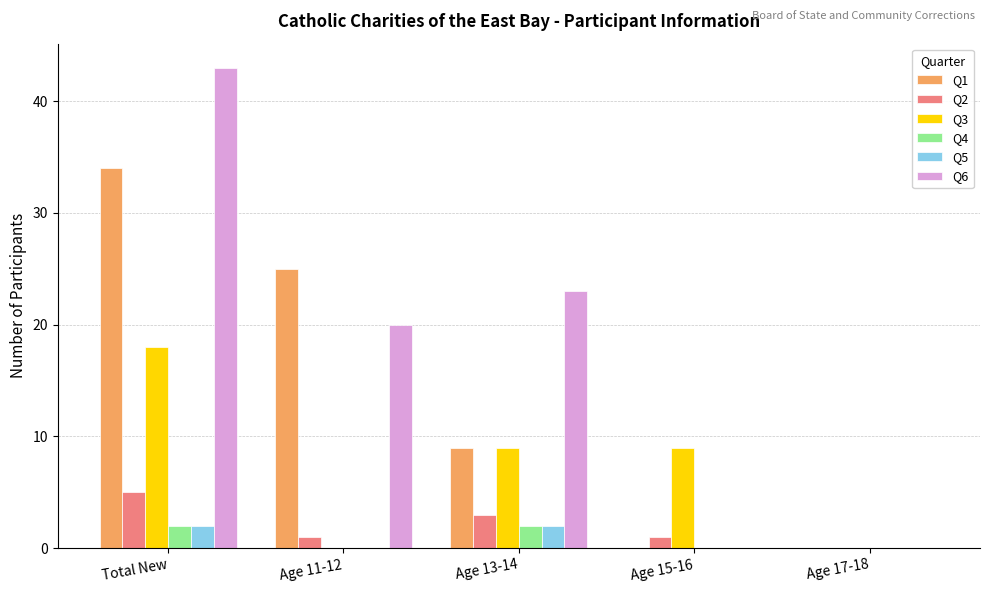

Are the bars grouped side by side (vs. stacked)?

Yes